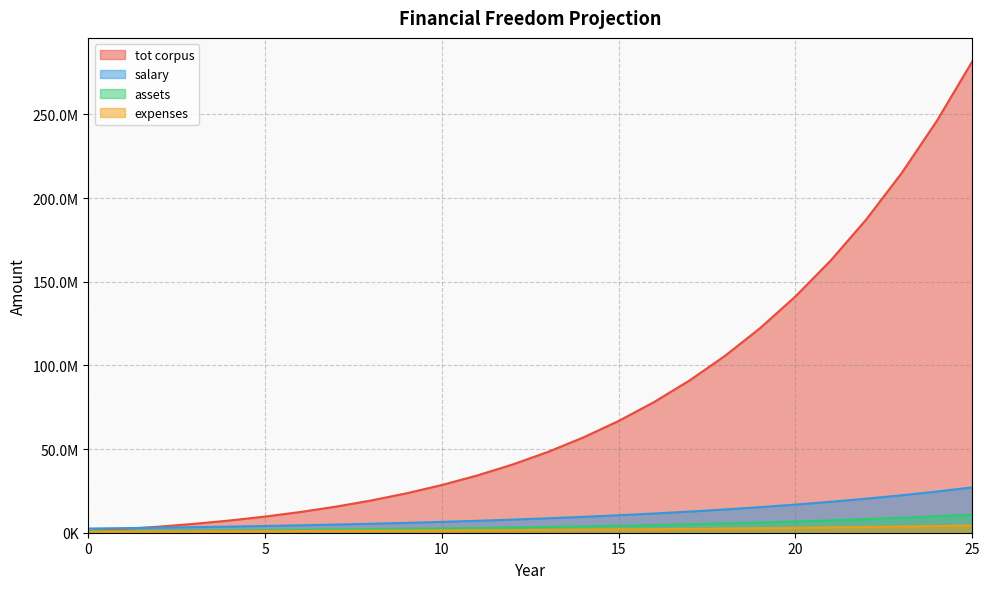

Does the chart have visible grid lines?

Yes